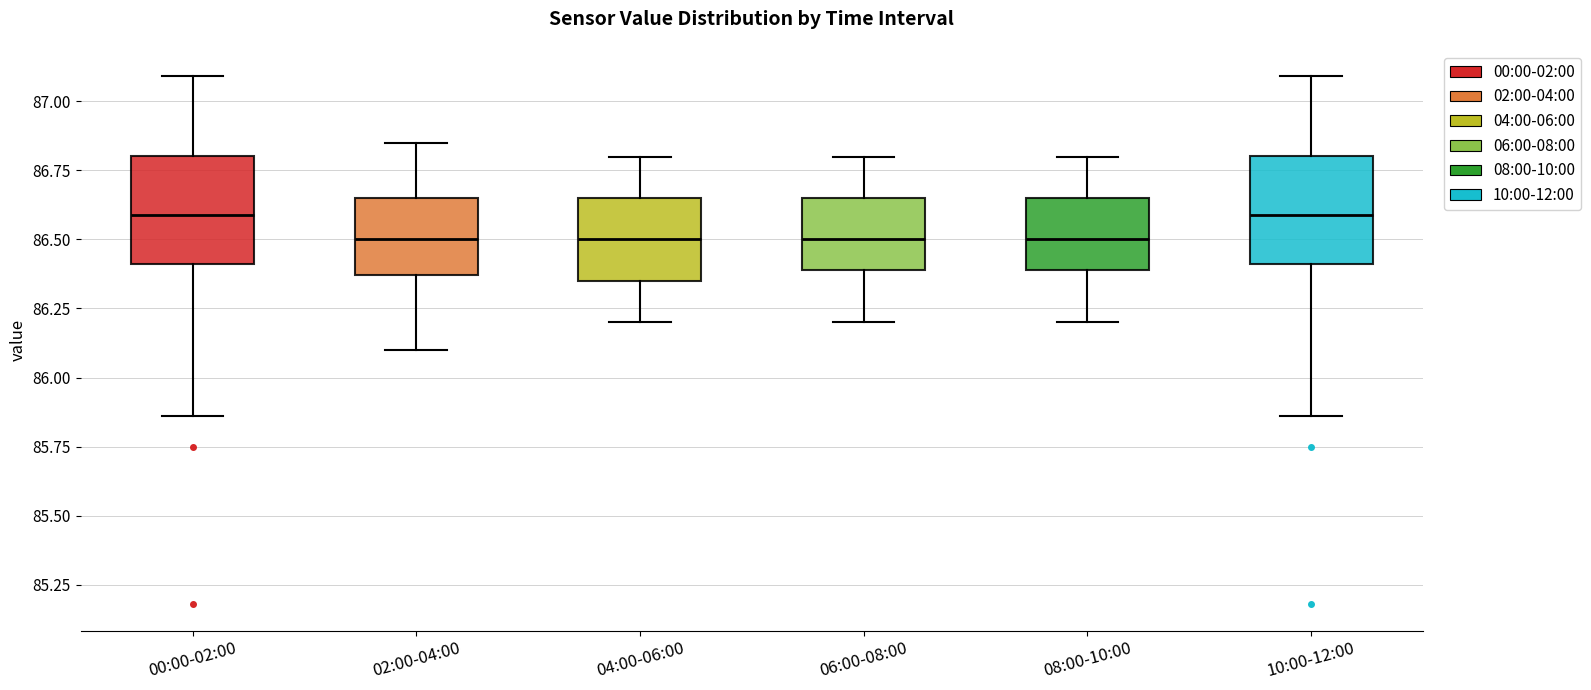

Reading left to right, transcribe this box plot: for each box, give where its median line is, the range the box spans, and where its two whiskers end, as read against the y-axis. The values are not printed on the chart, so give them approximately, as read against the axis.

00:00-02:00: median 86.60, box 86.40 to 86.80, whiskers 85.85 to 87.10
02:00-04:00: median 86.50, box 86.35 to 86.65, whiskers 86.10 to 86.85
04:00-06:00: median 86.50, box 86.35 to 86.65, whiskers 86.20 to 86.80
06:00-08:00: median 86.50, box 86.40 to 86.65, whiskers 86.20 to 86.80
08:00-10:00: median 86.50, box 86.40 to 86.65, whiskers 86.20 to 86.80
10:00-12:00: median 86.60, box 86.40 to 86.80, whiskers 85.85 to 87.10